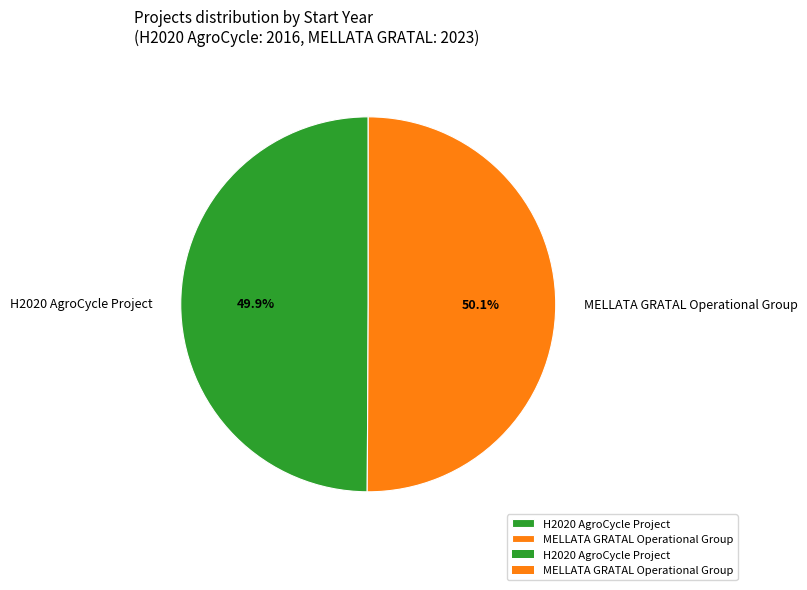

To the nearest percent, what portion does MELLATA GRATAL Operational Group represent?

50%